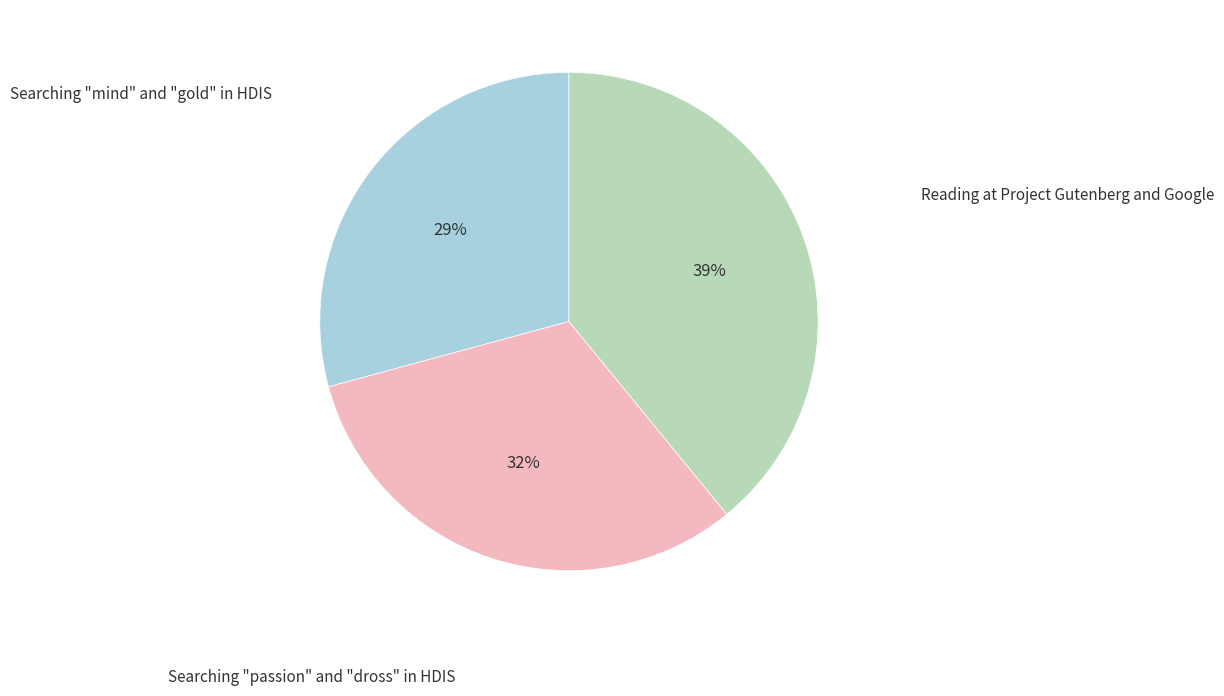

To the nearest percent, what is the difference between the largest and smallest slice percentages?

10%